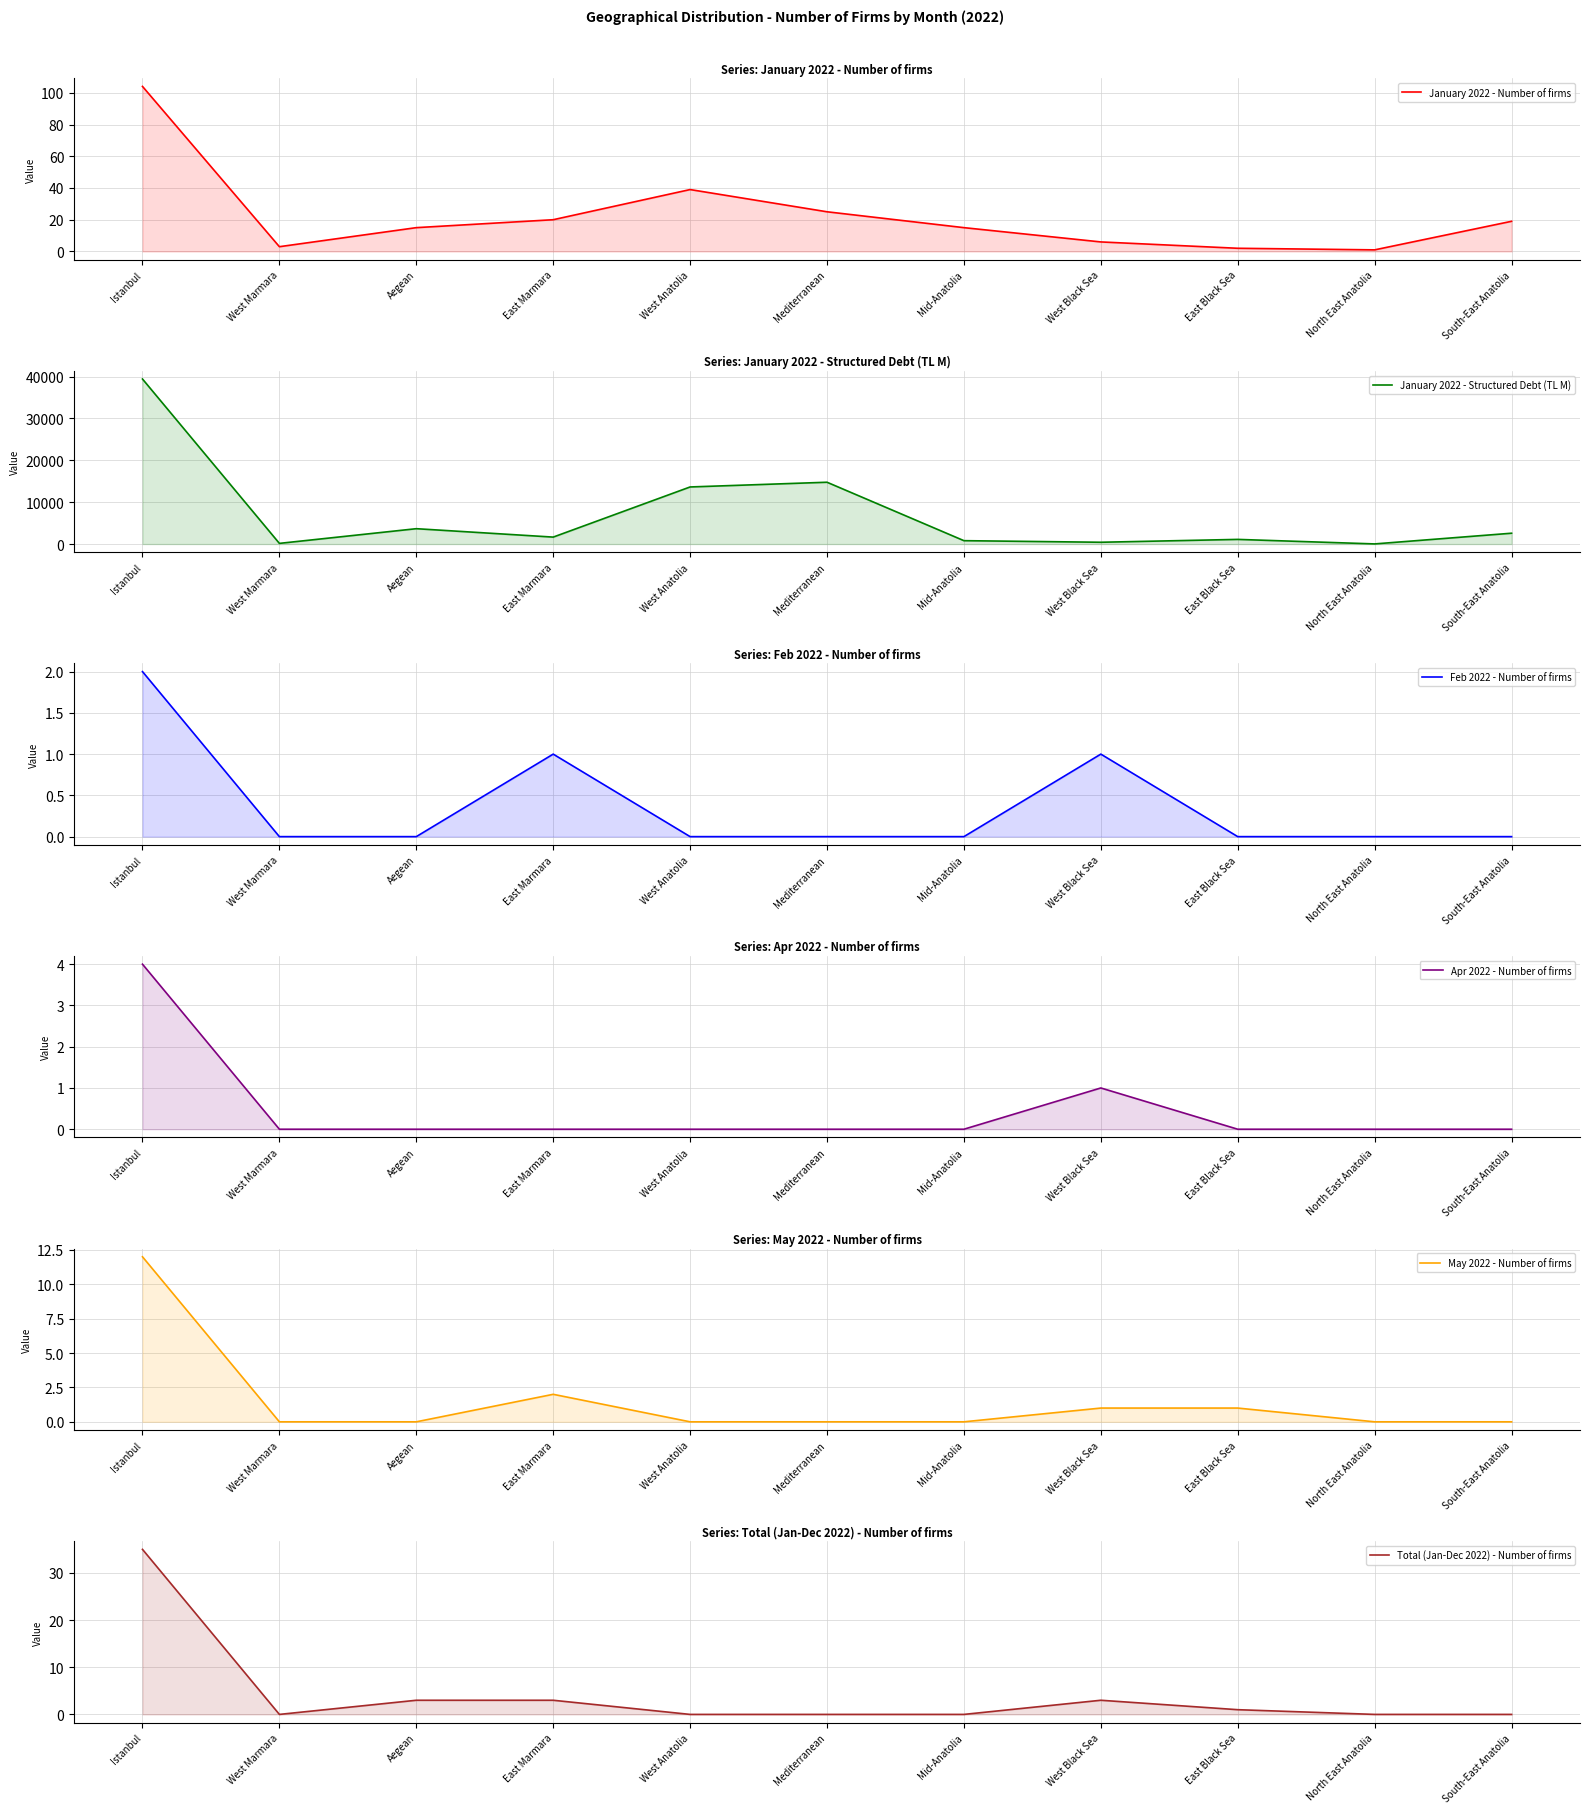

What is the greatest value displayed?

39419.5